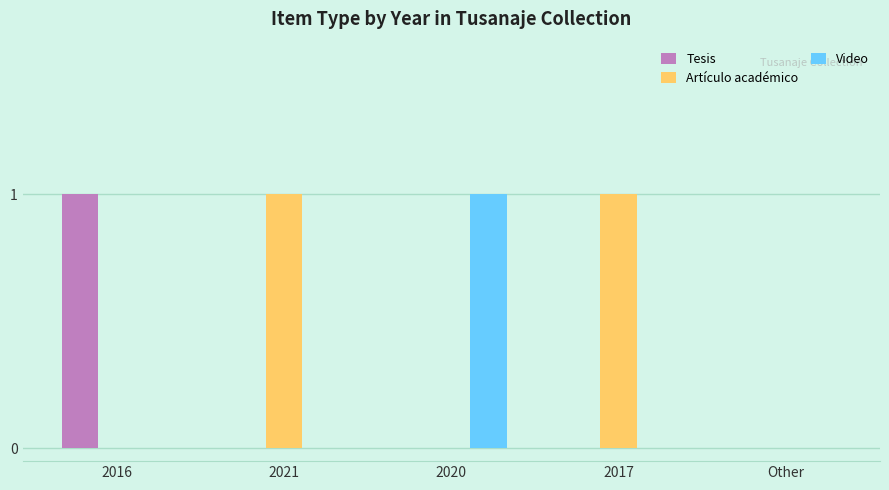

Which series has the largest total across all categories?

Artículo académico